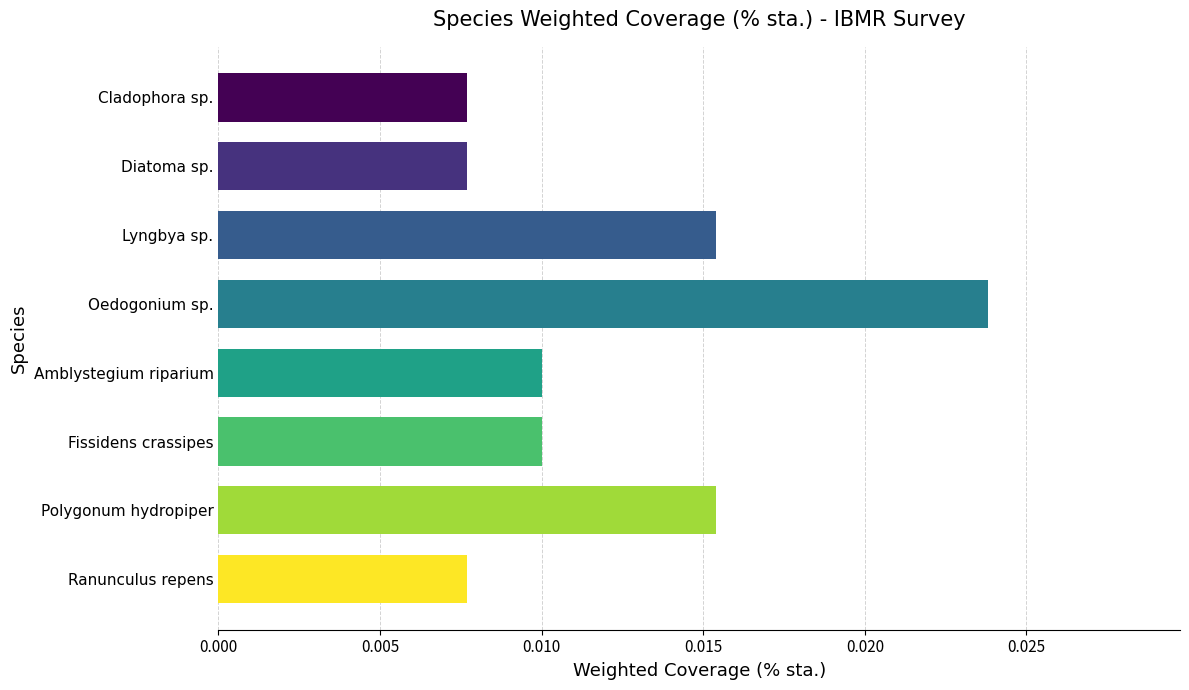

How many distinct data groups are displayed?

1